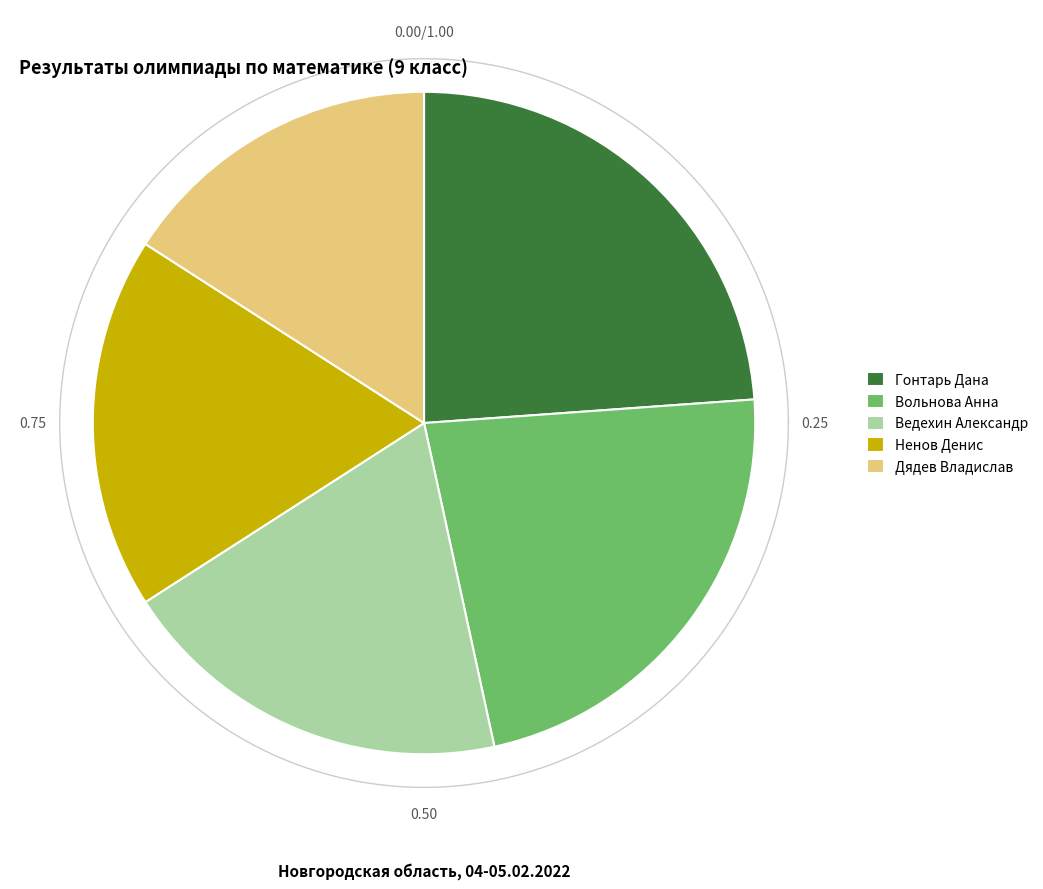

To the nearest percent, what portion does Гонтарь Дана represent?

24%